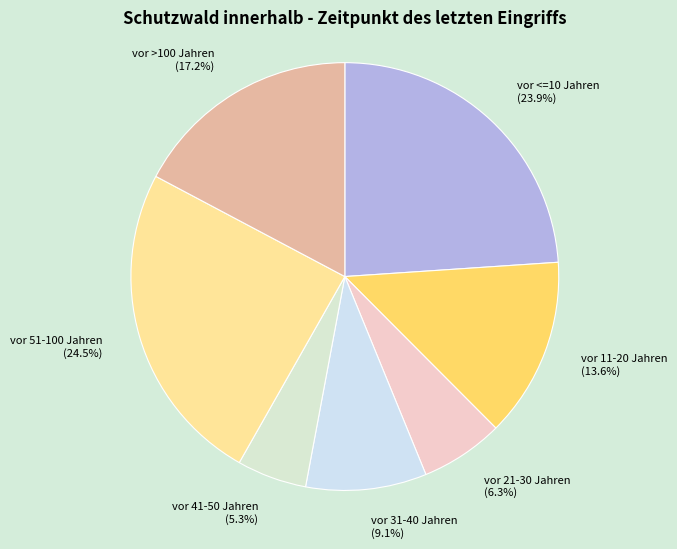

Is the sum of vor 31-40 Jahren and vor 21-30 Jahren greater than half?

No